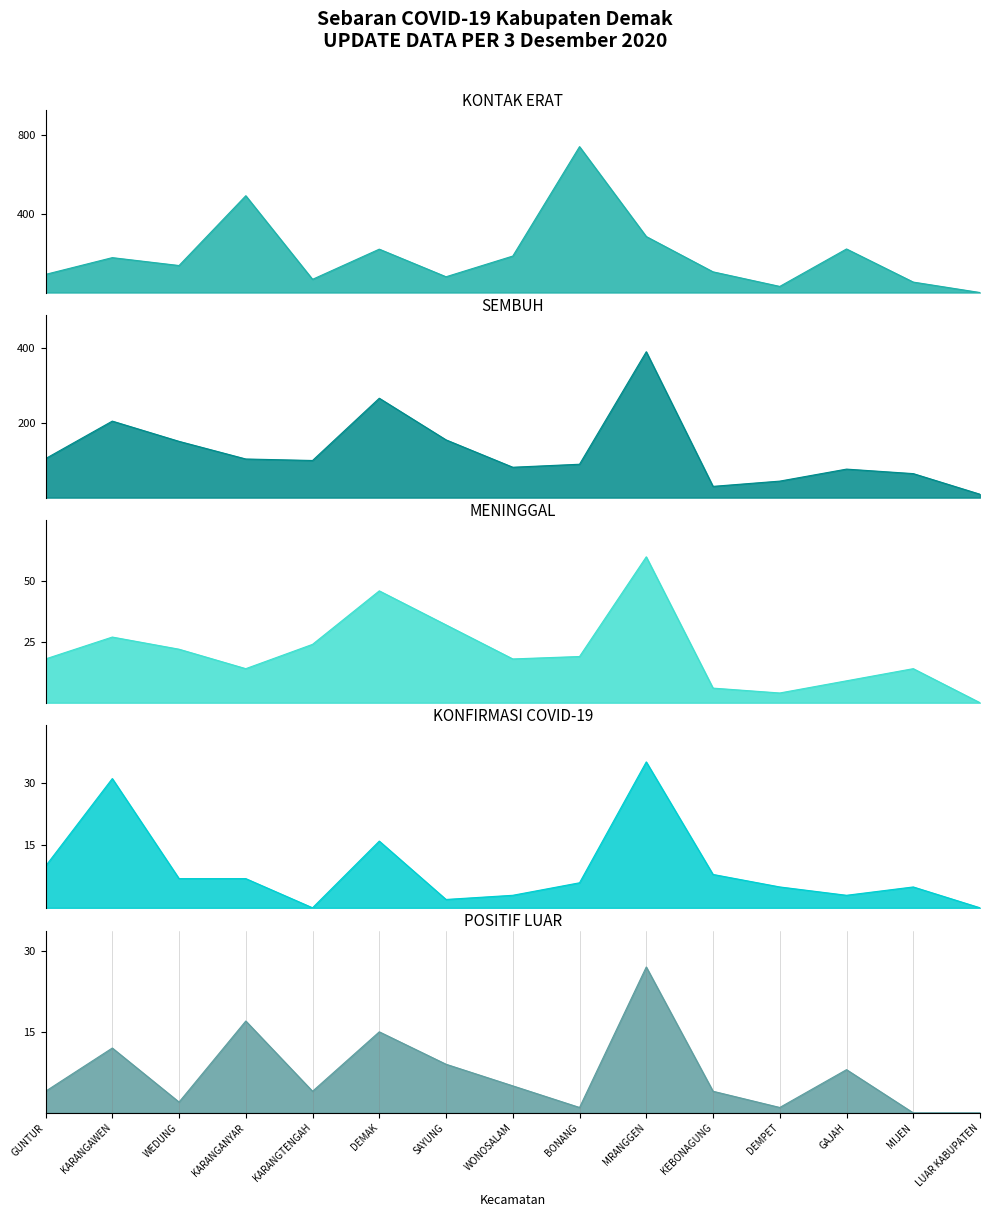

At which category is the sum across all series the highest?

BONANG